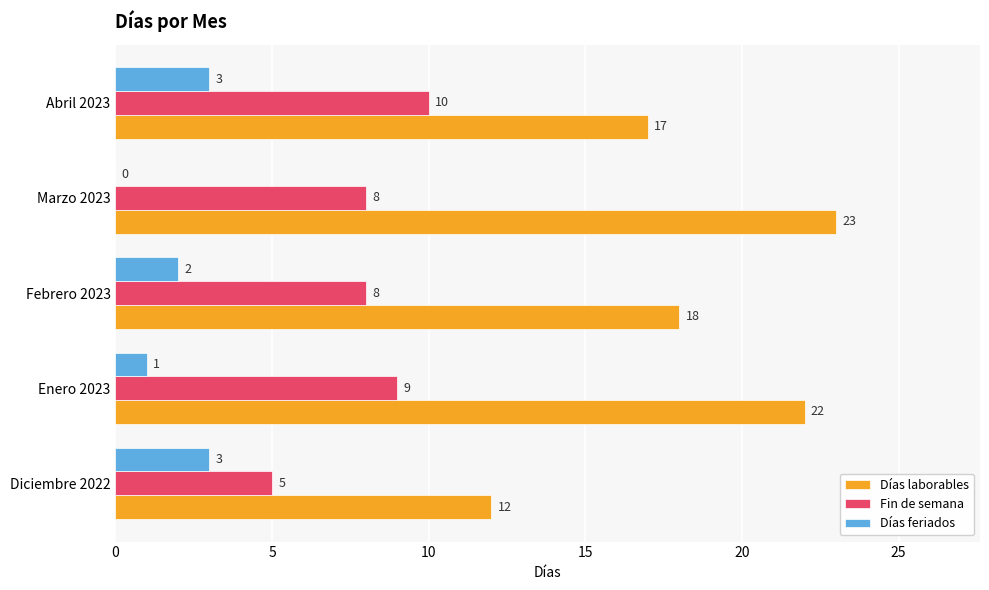

Which series changed the most between Febrero 2023 and Abril 2023?

Fin de semana